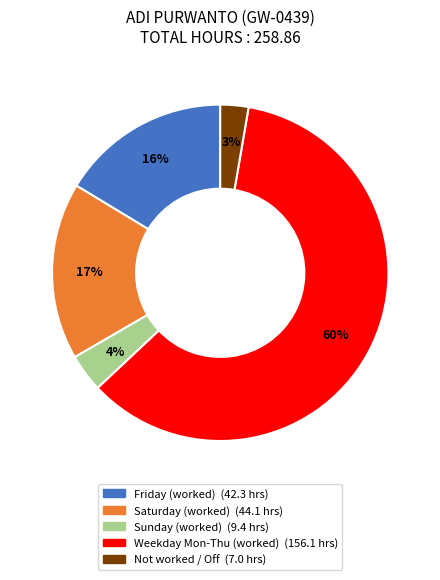

Is there a majority slice in this chart?

Yes